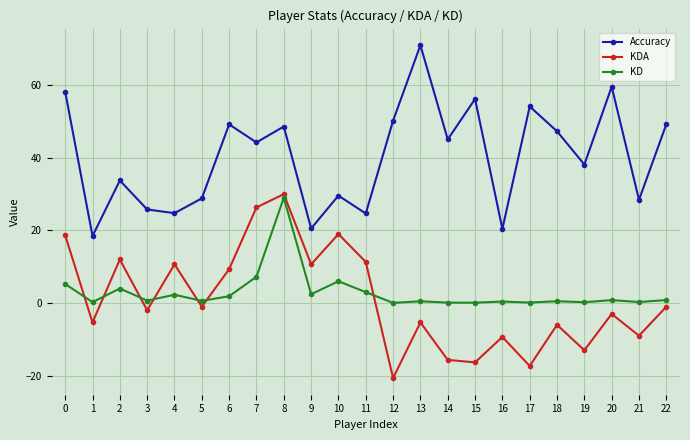

Which series has the largest total across all categories?

Accuracy